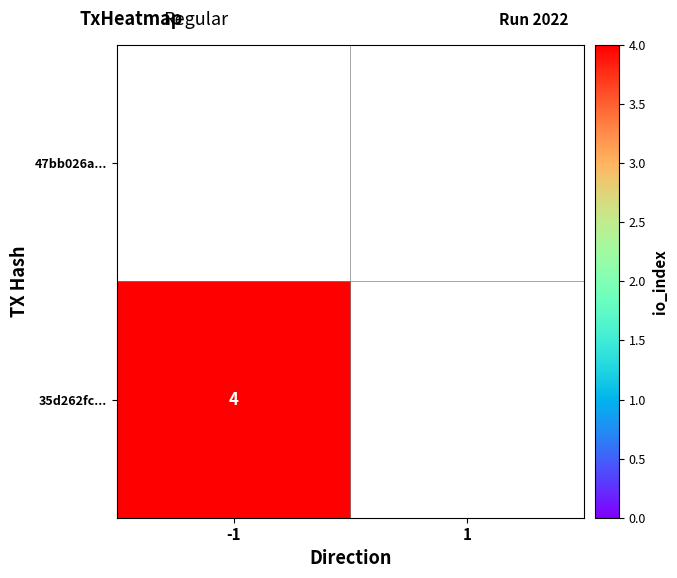

Rank the series at -1 from lowest to highest value.

47bb026a..., 35d262fc...